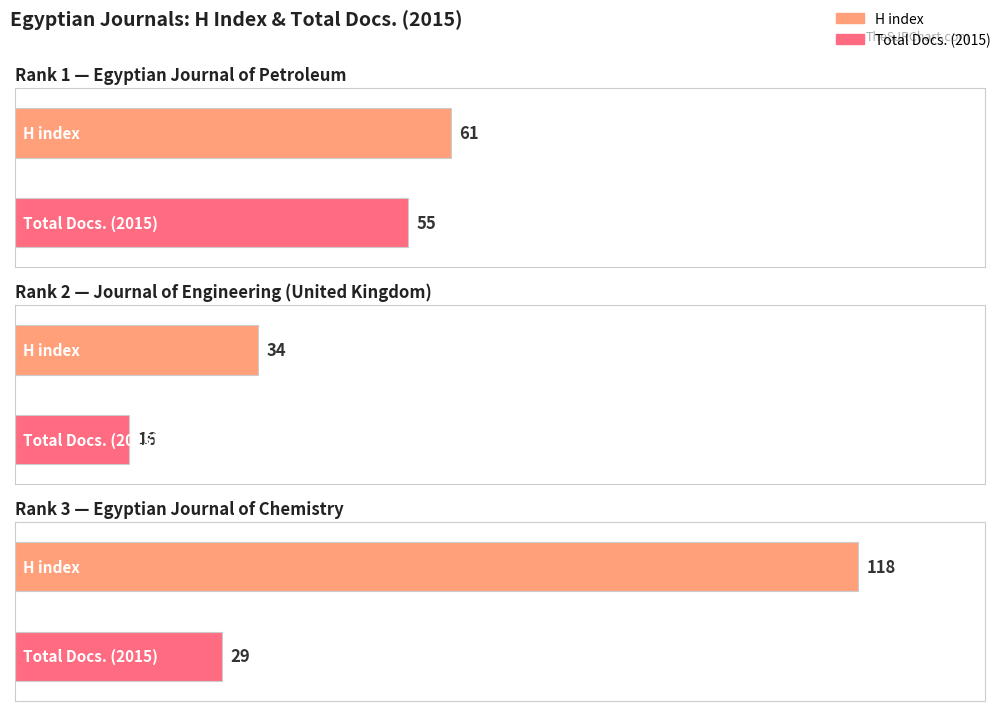

How many groups of bars are there?

3